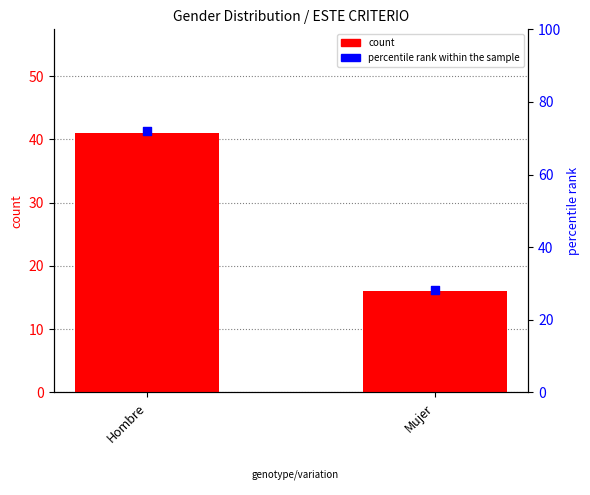

Which series has the widest spread of Y values?

percentile rank within the sample